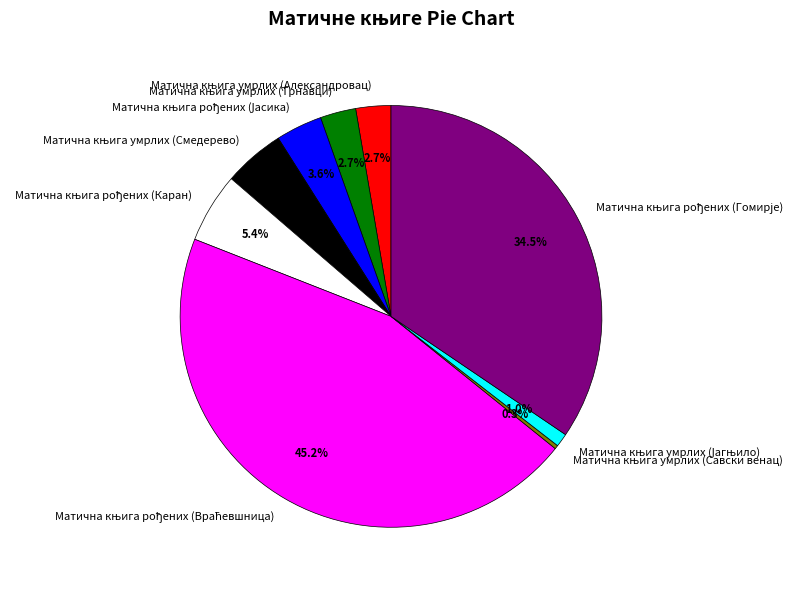

To the nearest percent, what is the difference between the largest and smallest slice percentages?

45%